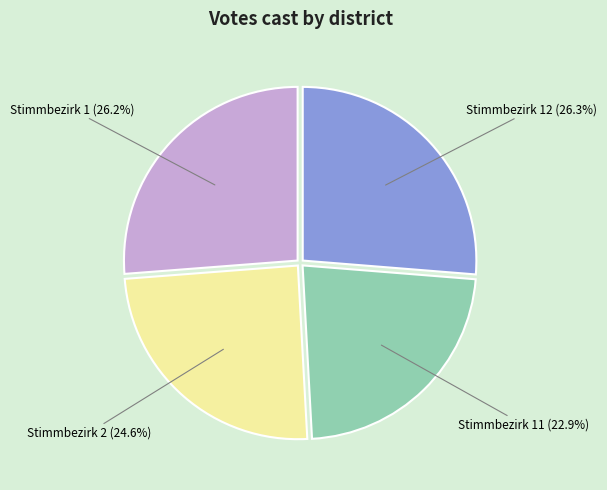

Is Stimmbezirk 1 the majority of the pie?

No